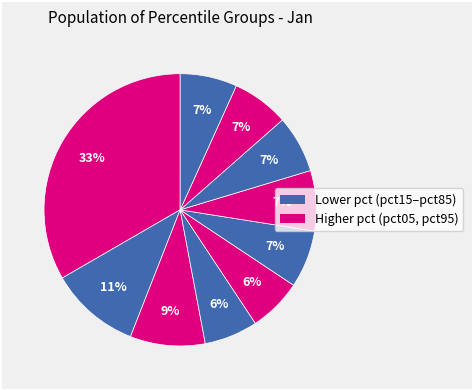

Which slice is the largest?

pct05